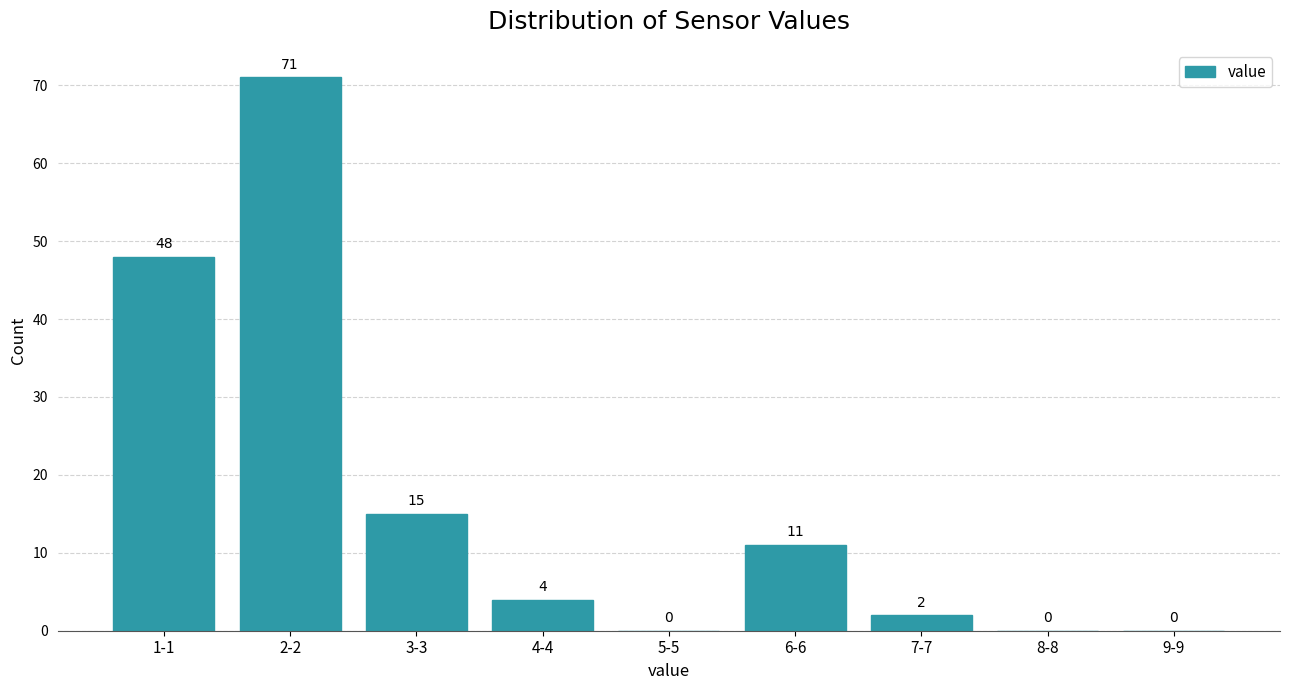

Reading right to left, extract all data points from this chart.

9-9=0	8-8=0	7-7=2	6-6=11	5-5=0	4-4=4	3-3=15	2-2=71	1-1=48